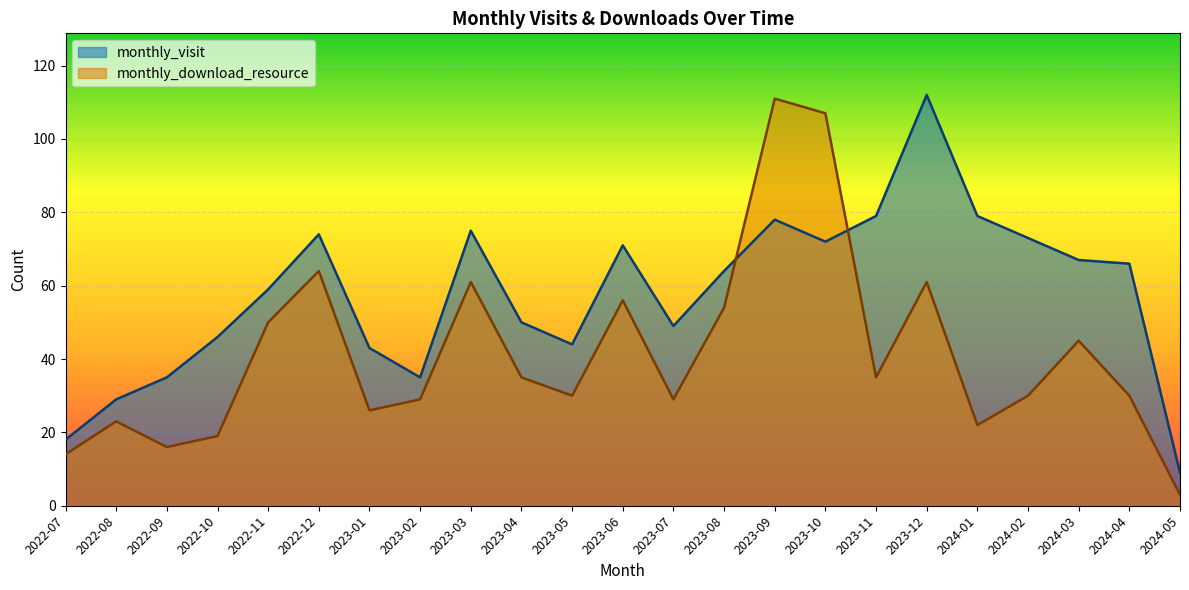

Which label corresponds to the smallest value in the chart?

2024-05